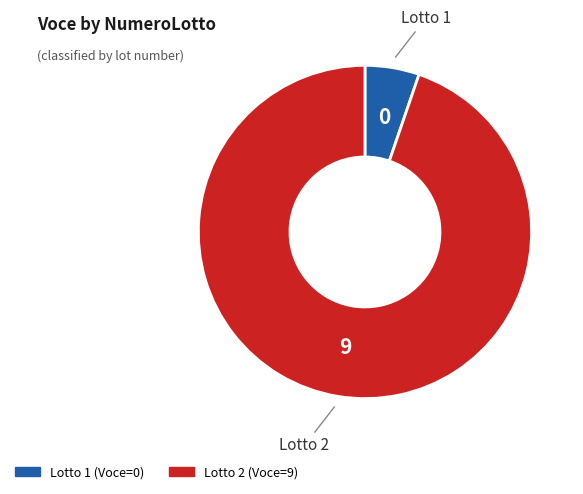

Do Lotto 2 and Lotto 1 together represent more than half of the pie?

Yes